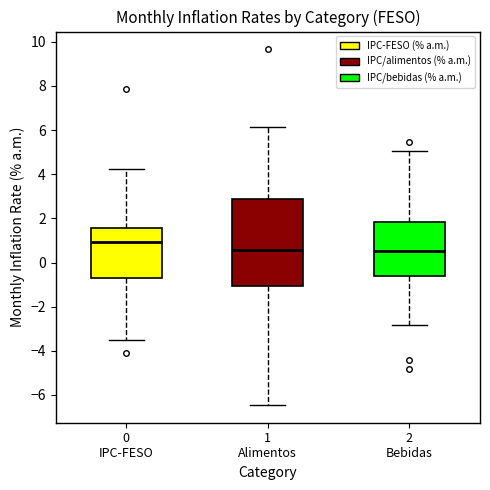

Reading left to right, transcribe this box plot: for each box, give where its median line is, the range the box spans, and where its two whiskers end, as read against the y-axis. The values are not printed on the chart, so give them approximately, as read against the axis.

0 IPC-FESO: median 1.0, box -0.6 to 1.6, whiskers -3.6 to 4.2
1 Alimentos: median 0.6, box -1.0 to 2.8, whiskers -6.4 to 6.2
2 Bebidas: median 0.6, box -0.6 to 1.8, whiskers -2.8 to 5.0